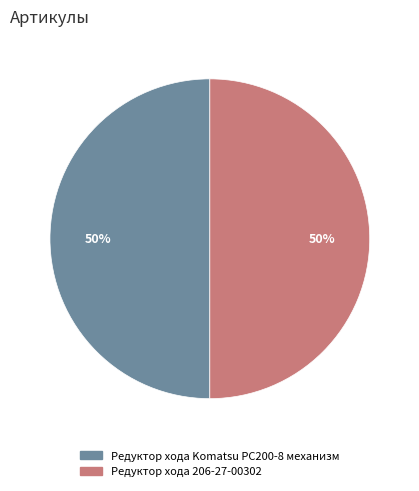

To the nearest percent, what is the average slice percentage?

50%